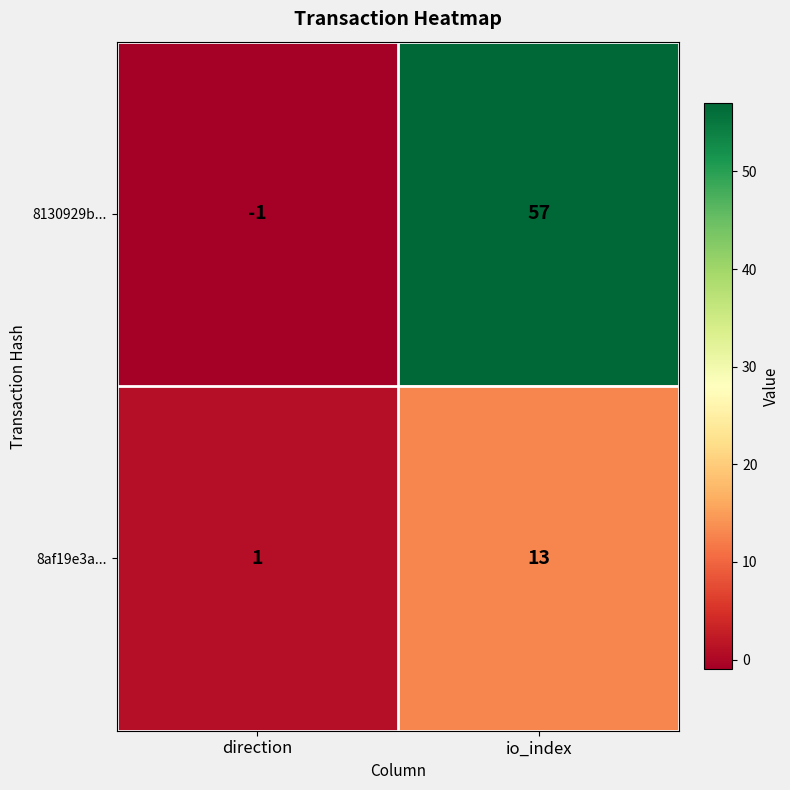

What is the difference between the maximum and minimum values in the 8af19e3a... series?

12